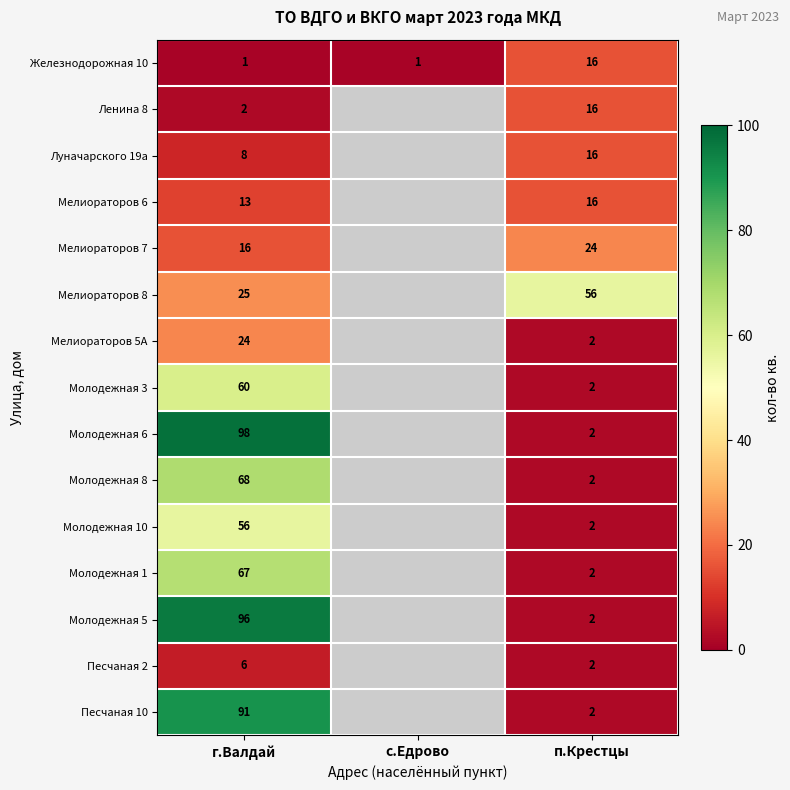

The value of Молодежная 10 at п.Крестцы is 0.7. True or false?

False